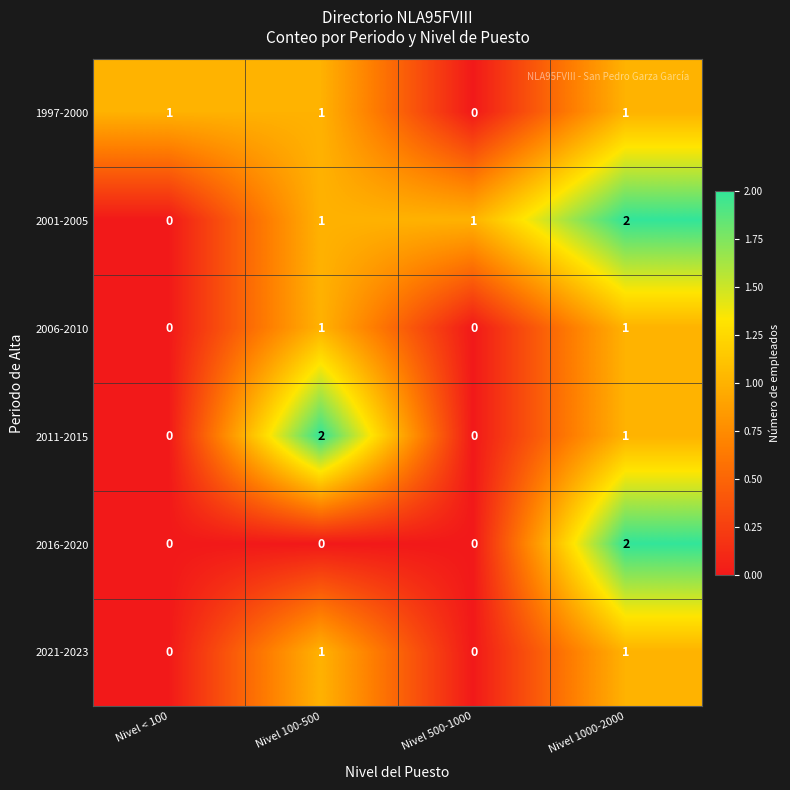

True or false: 1997-2000 has a value of 0 at Nivel < 100.

False